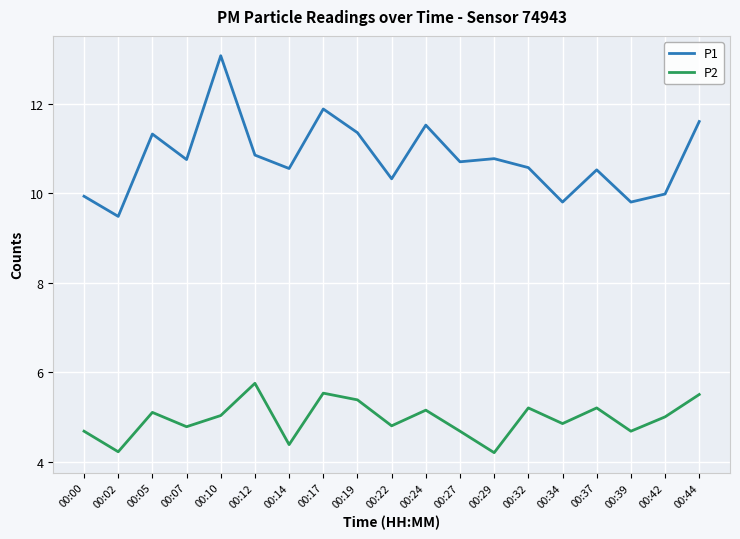

The P2 series shows 5.2 at 00:24. True or false?

True